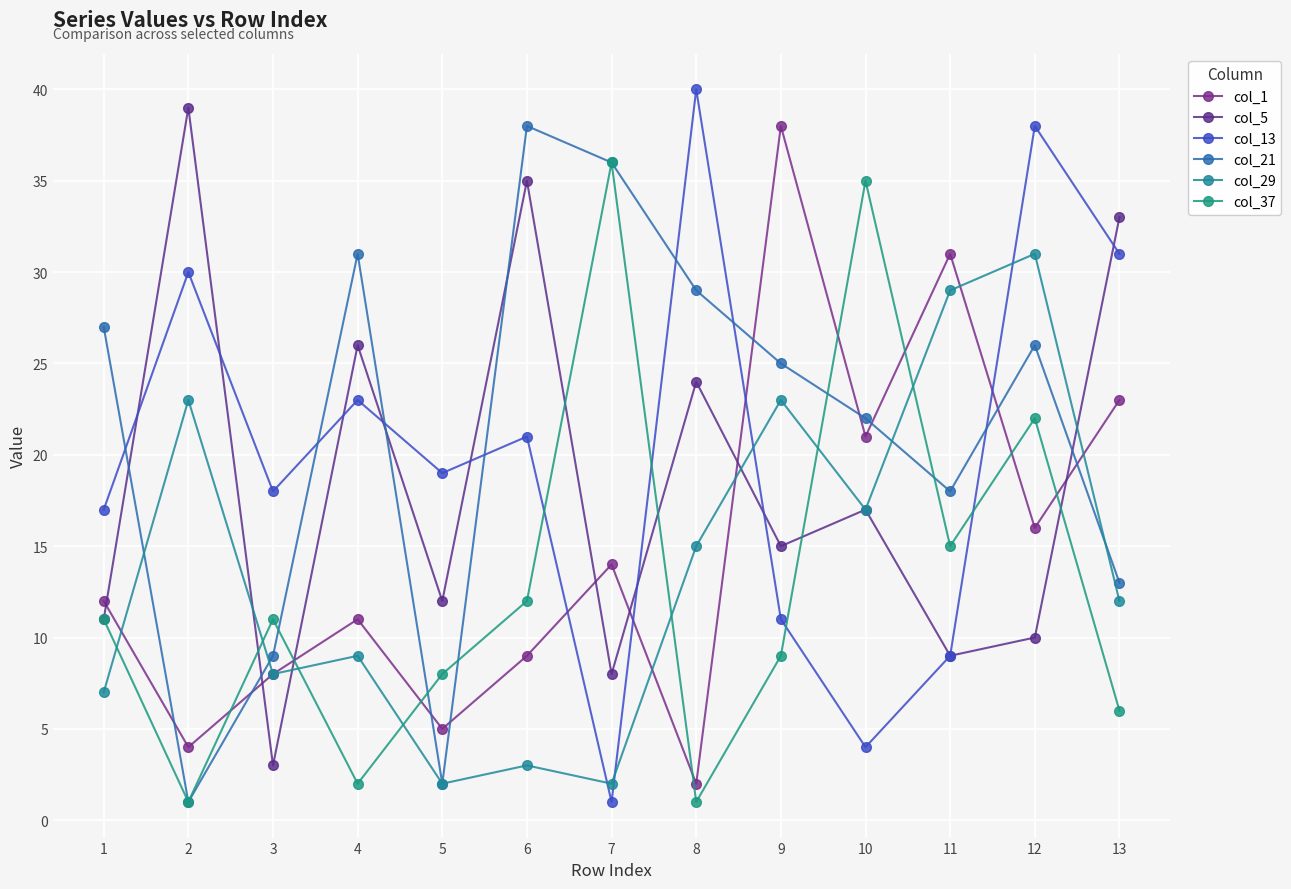

Reading right to left, what are all the values shown in this chart?

col_1: 23	16	31	21	38	2	14	9	5	11	8	4	12
col_5: 33	10	9	17	15	24	8	35	12	26	3	39	11
col_13: 31	38	9	4	11	40	1	21	19	23	18	30	17
col_21: 13	26	18	22	25	29	36	38	2	31	9	1	27
col_29: 12	31	29	17	23	15	2	3	2	9	8	23	7
col_37: 6	22	15	35	9	1	36	12	8	2	11	1	11